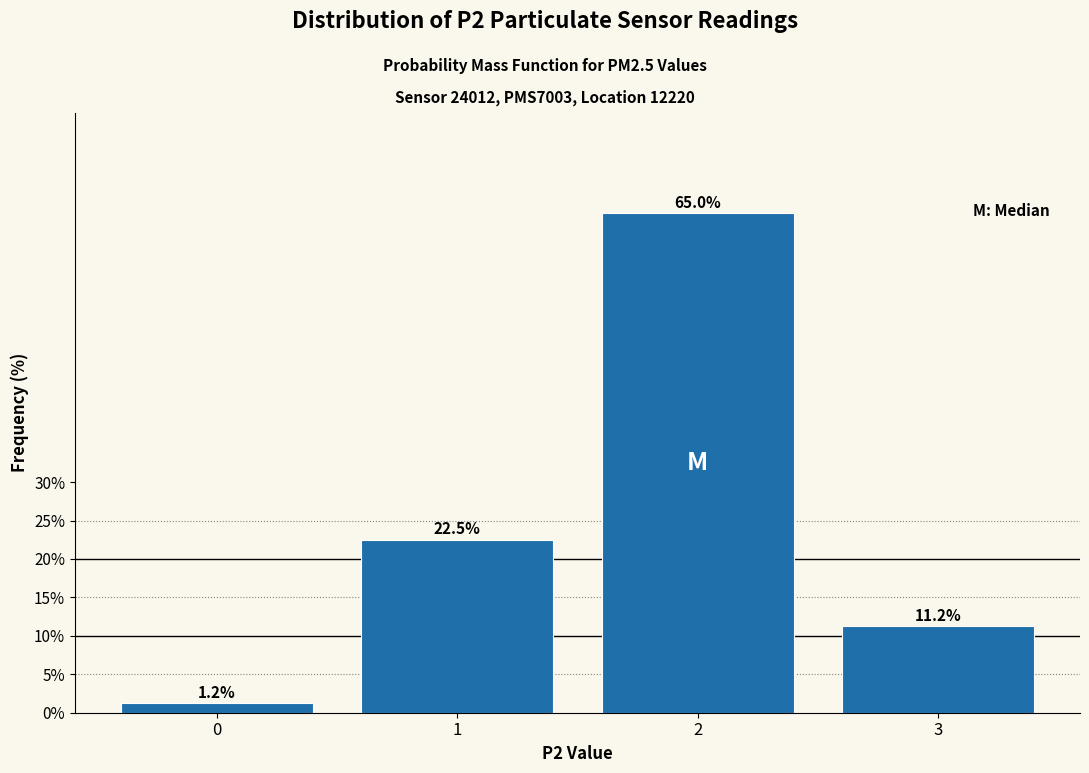

What is the value of the 2nd bar from the left?

22.5